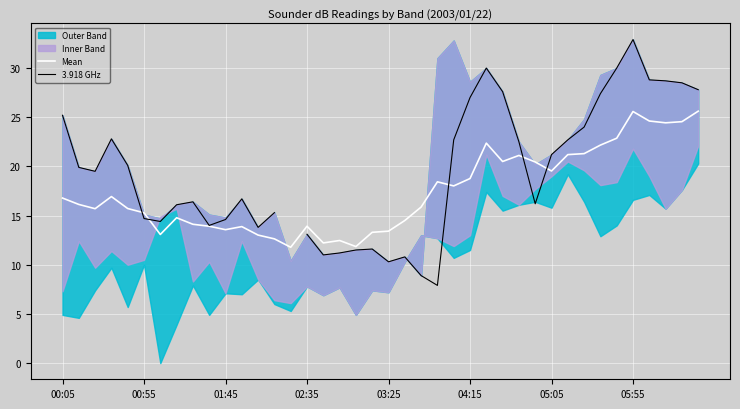

True or false: Mean has a value of 14.5 at 21.

True